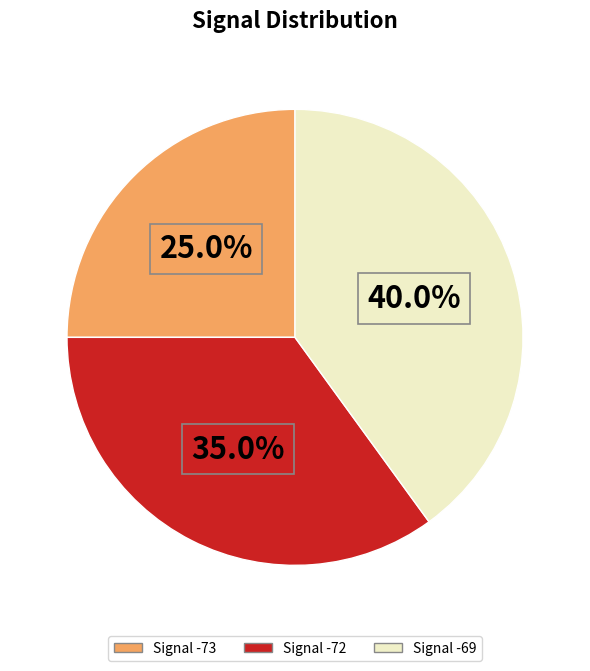

How many slices are in this pie chart?

3